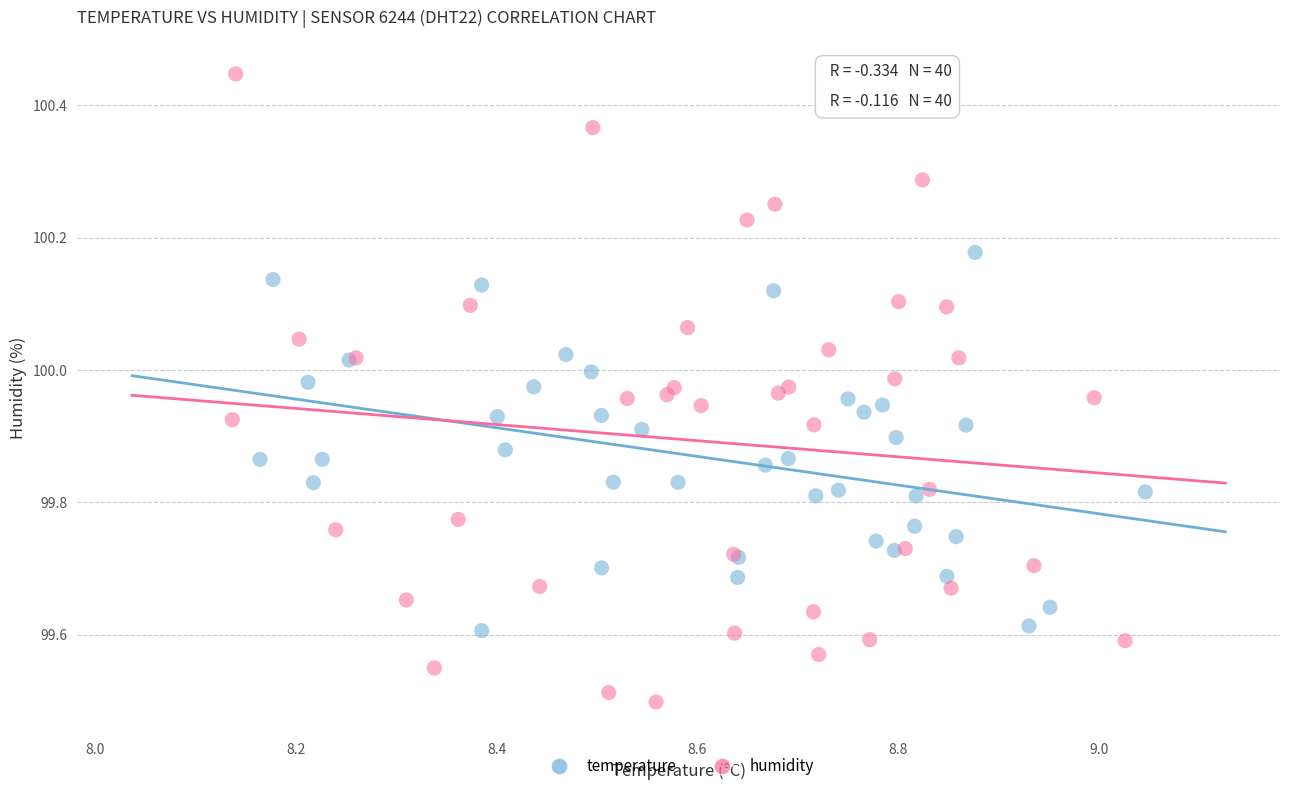

What are all the series names shown in the legend?

temperature, humidity